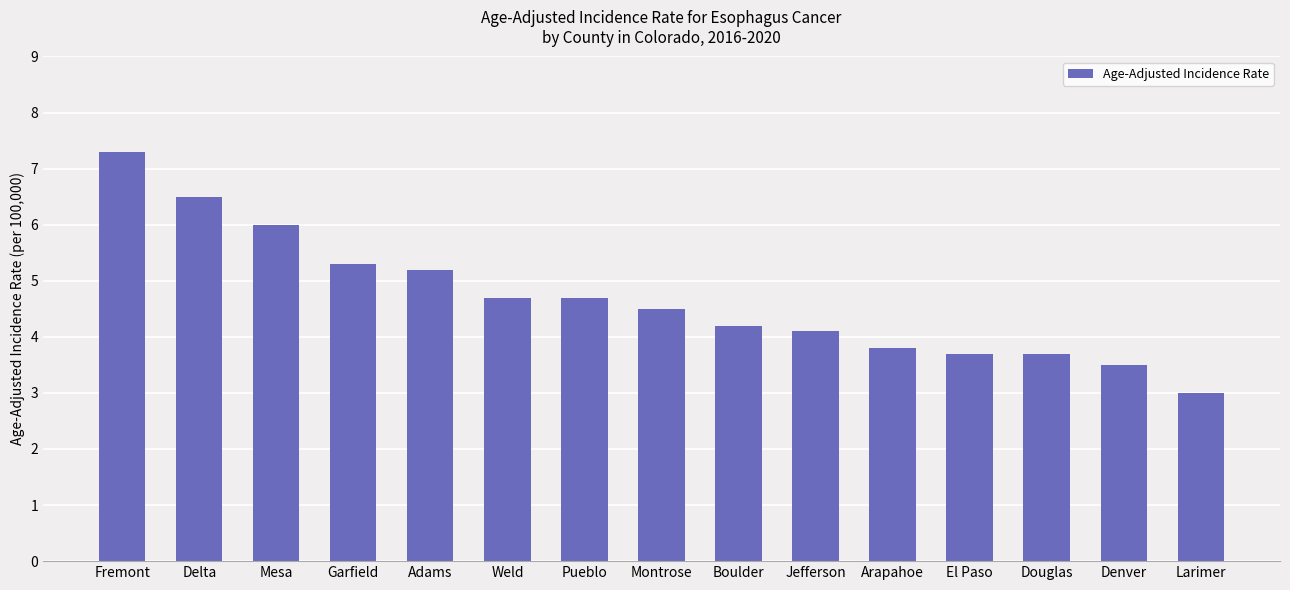

Is it true that the value at Boulder is 4.2?

True